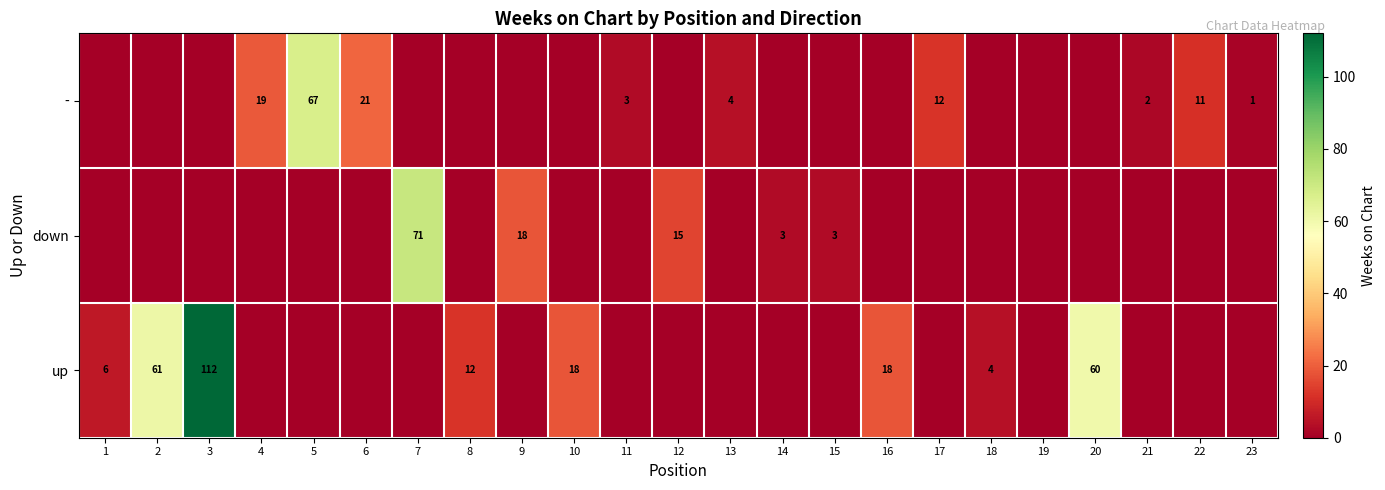

The value of - at 23 is 1. True or false?

True